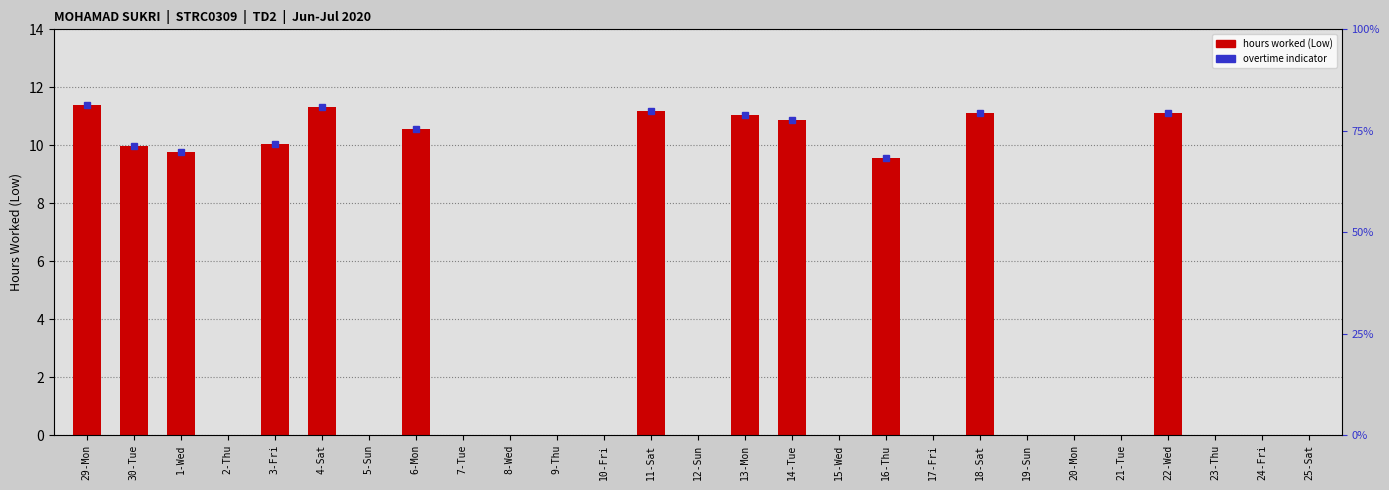

The chart shows a value of 0.0 at 2-Thu. True or false?

True